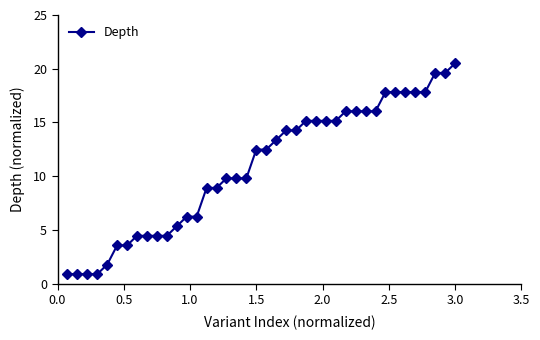

What is the maximum value shown in the chart?

20.5